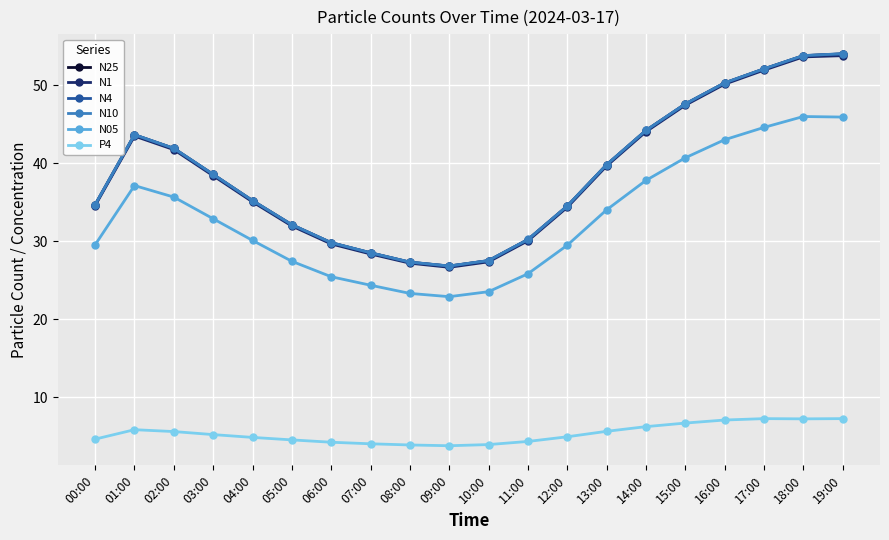

What is the average value of the N05 series?

33.0